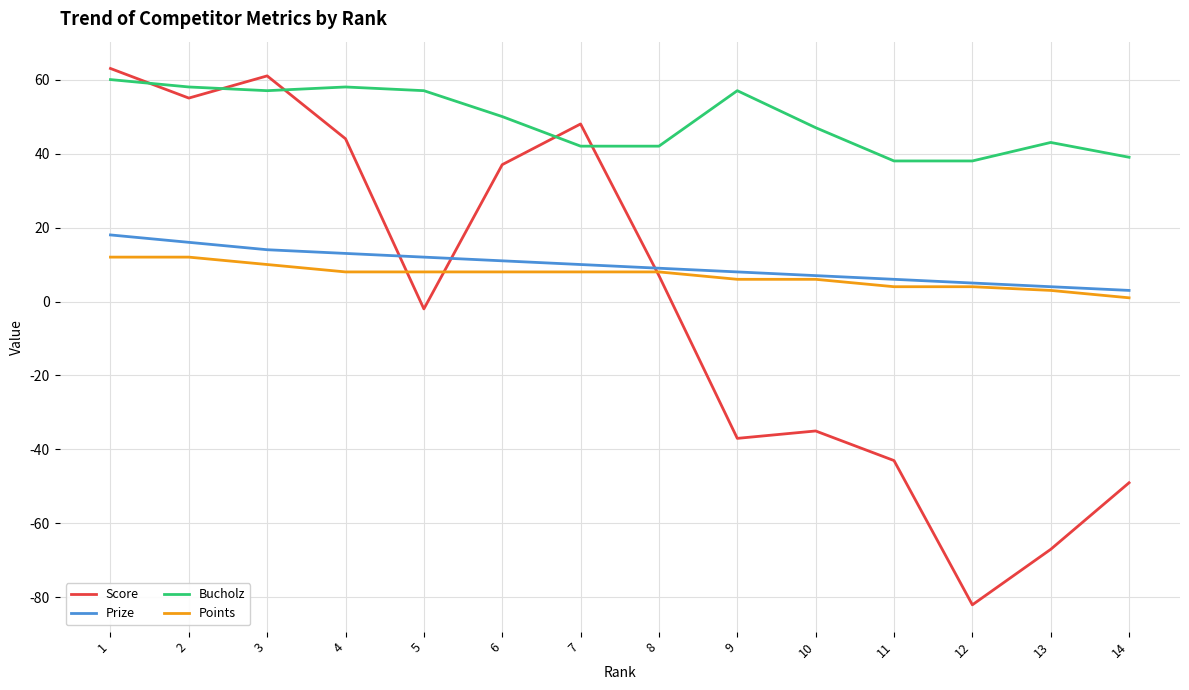

Rank the series by their maximum value, from lowest to highest.

Points, Prize, Bucholz, Score